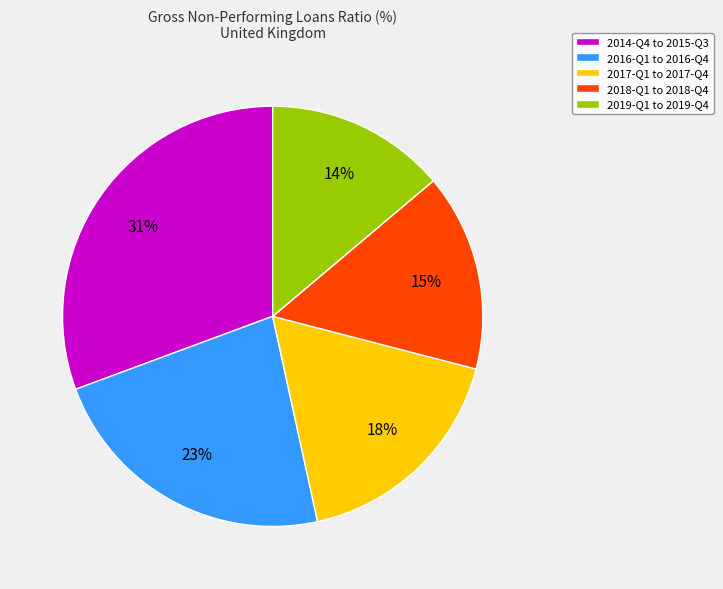

How many slices are in this pie chart?

5